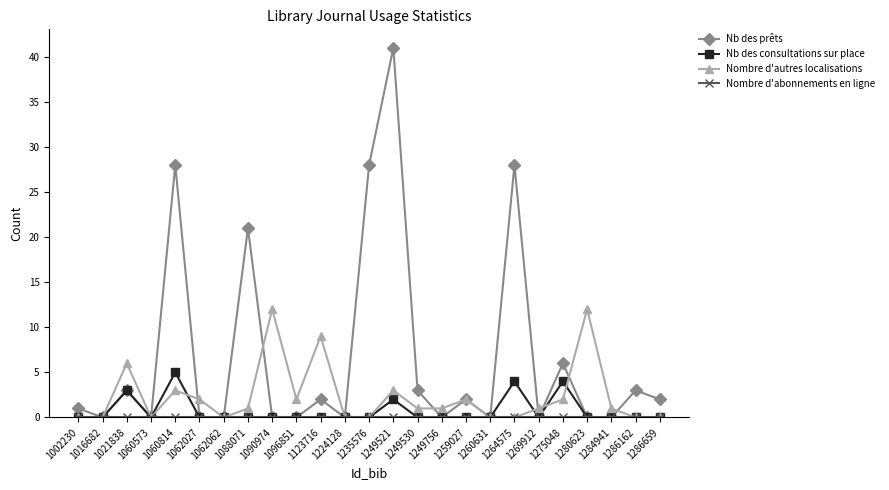

How many Nb des consultations sur place values are between 0 and 1?

20